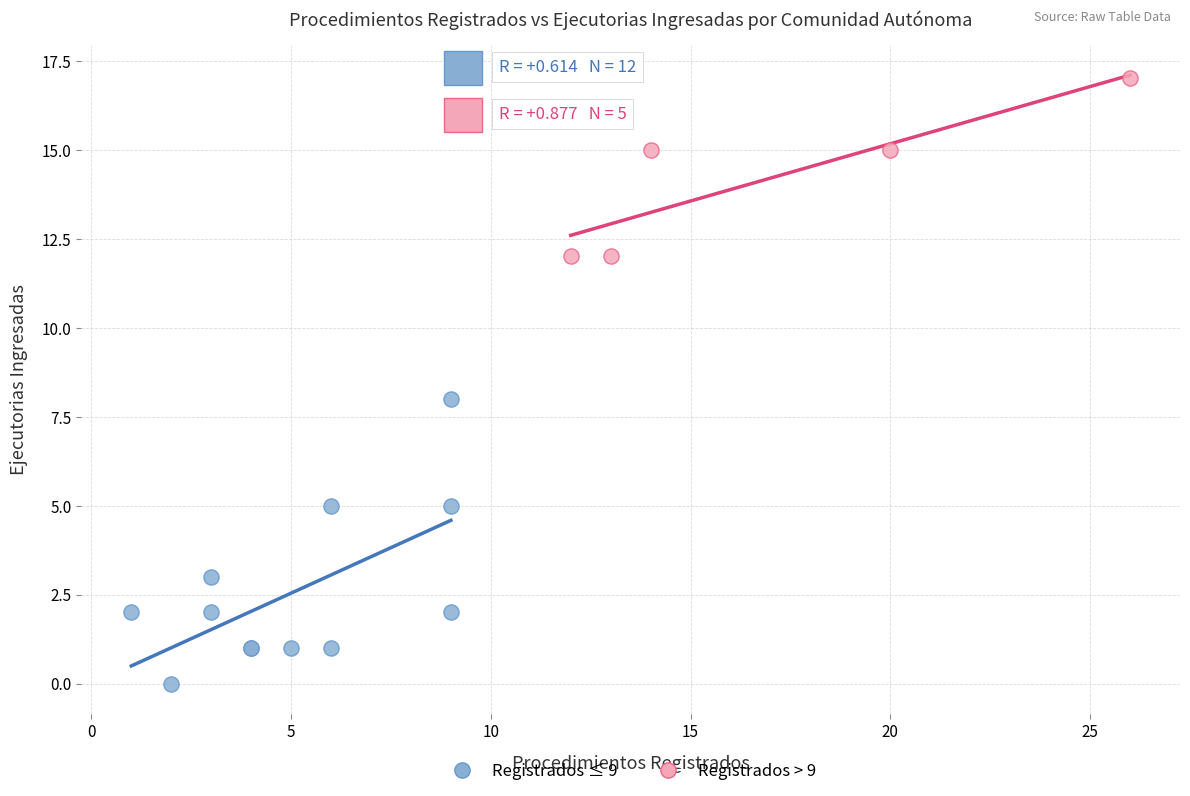

Which series reaches the maximum Y coordinate?

Registrados > 9